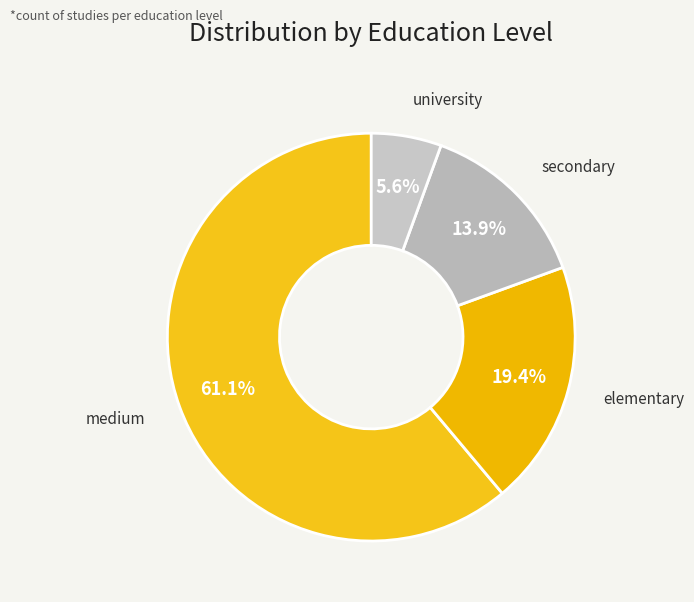

How many segments does this pie chart have?

4